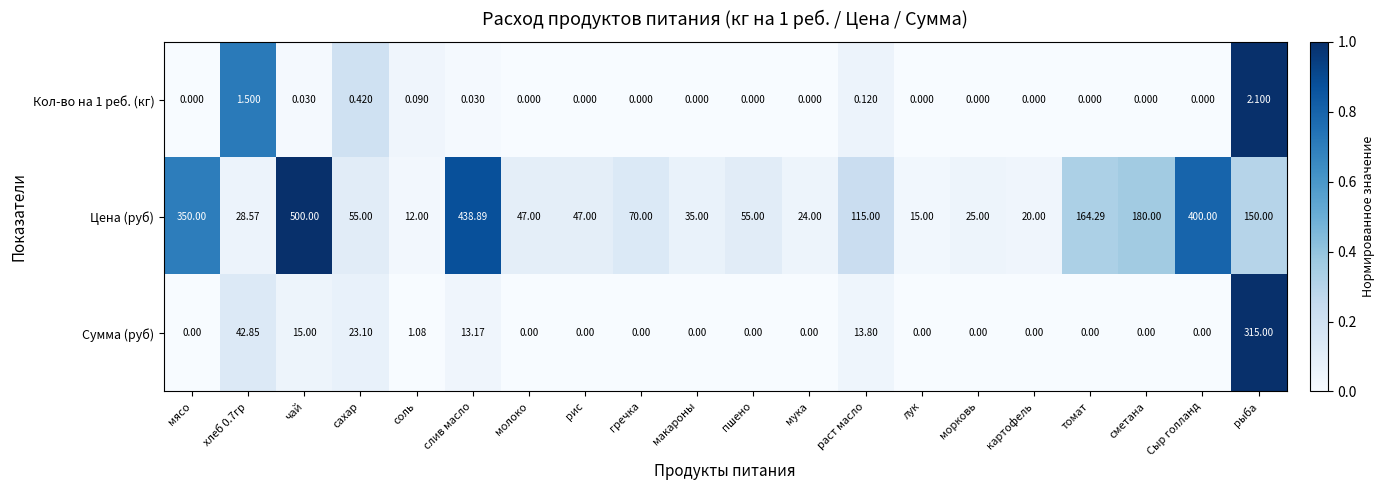

Count the number of categories in the chart.

20